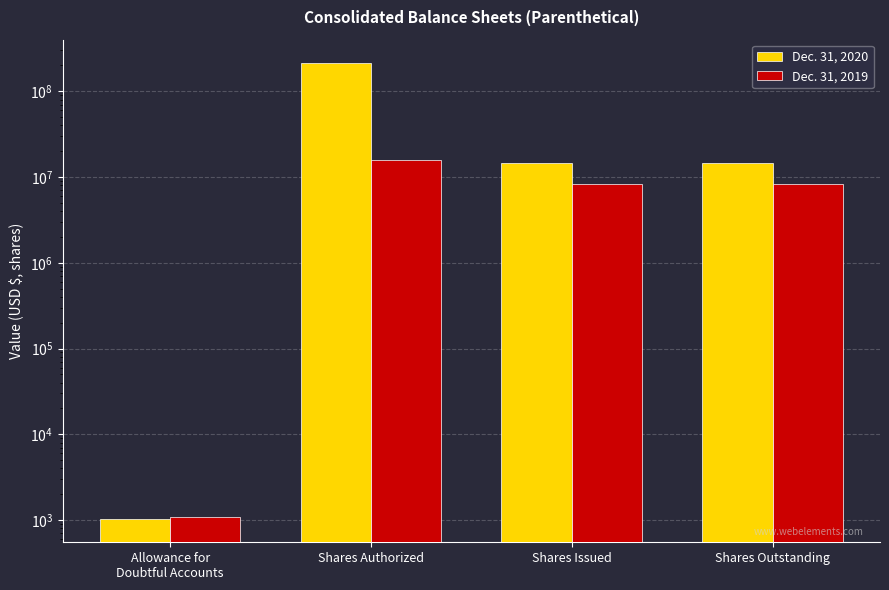

Which series has the largest range (max minus min)?

Dec. 31, 2020